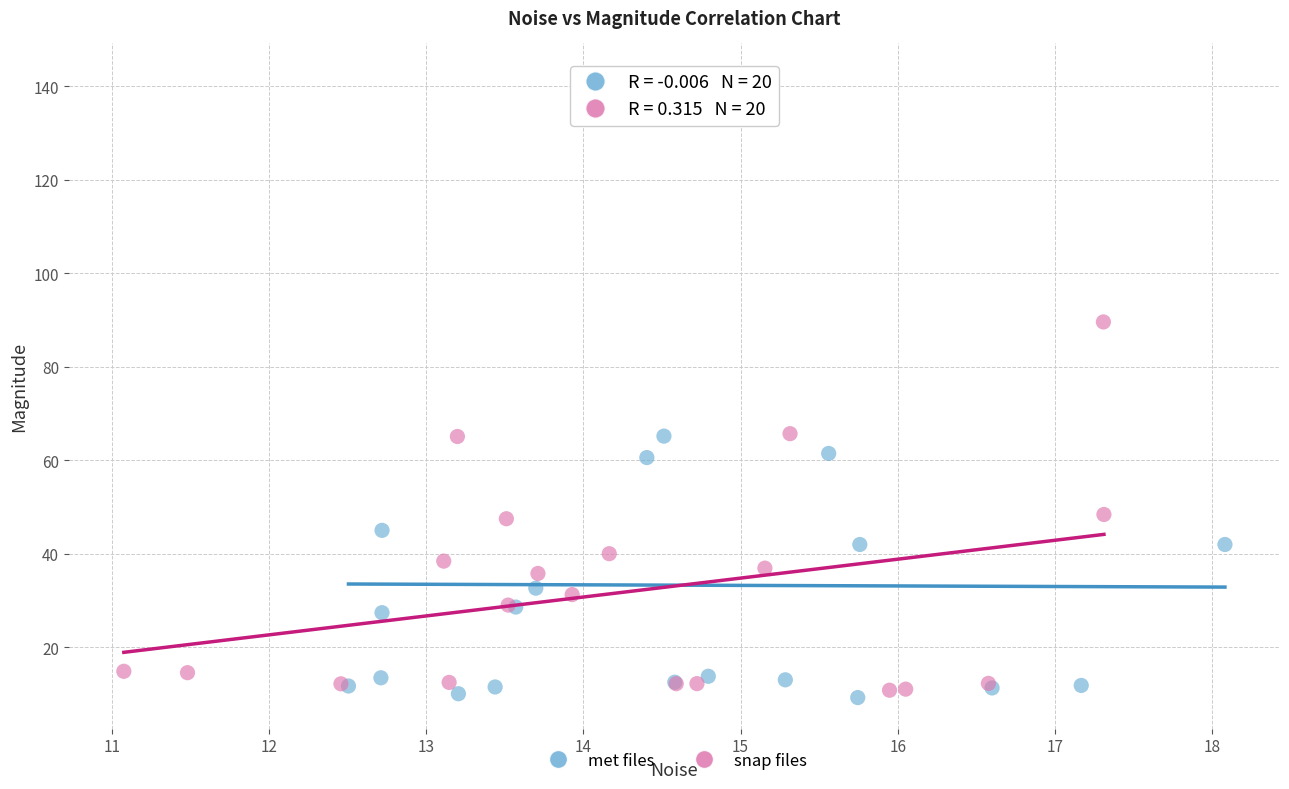

Which series contains the highest Y value?

met files